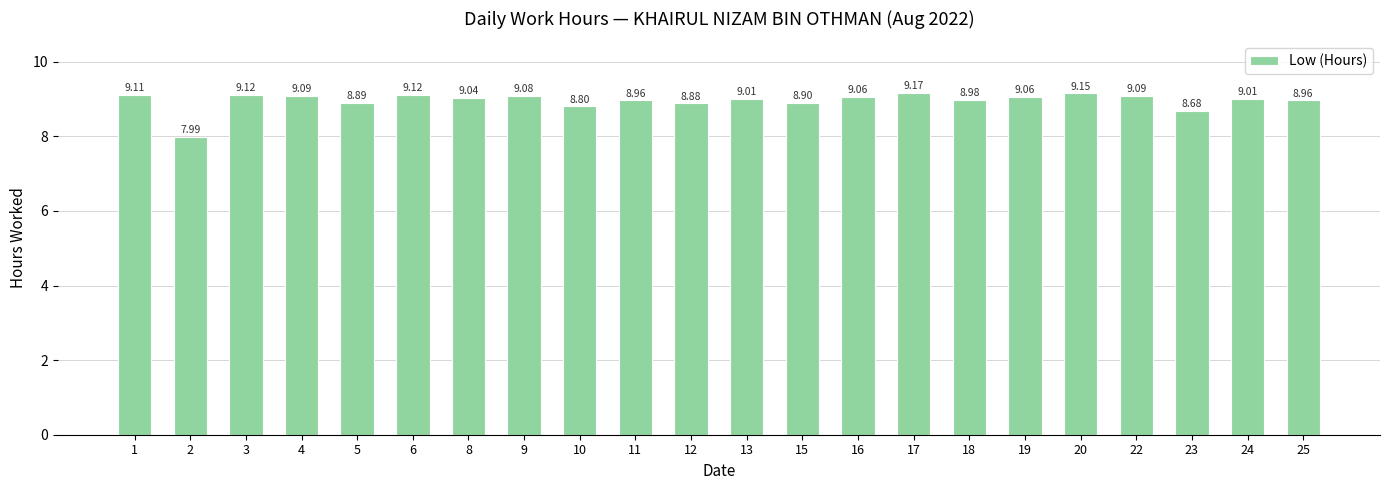

True or false: the data shows 15.6 at 11.

False